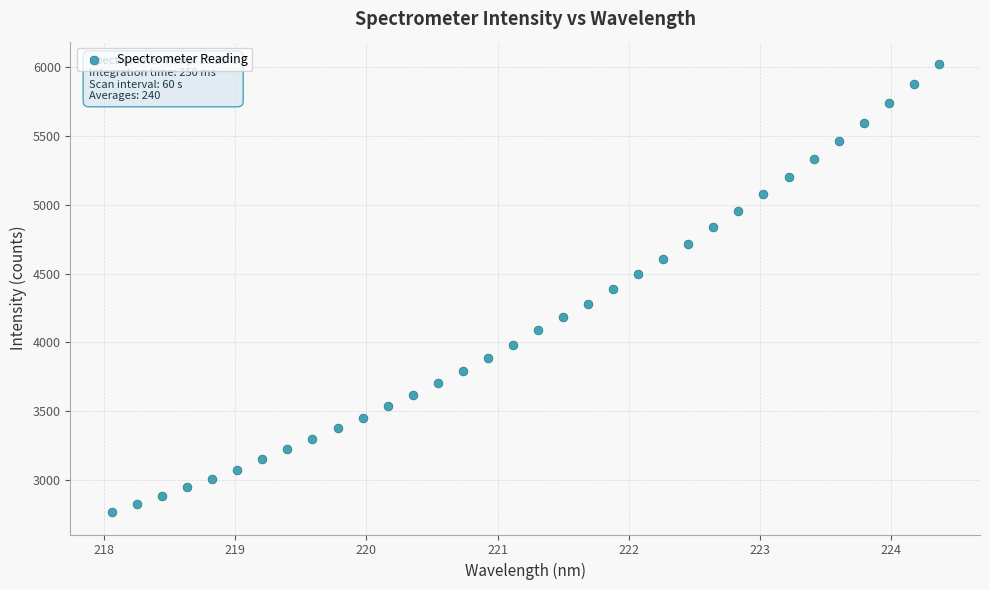

What is the range of X values (max minus min)?

6.3